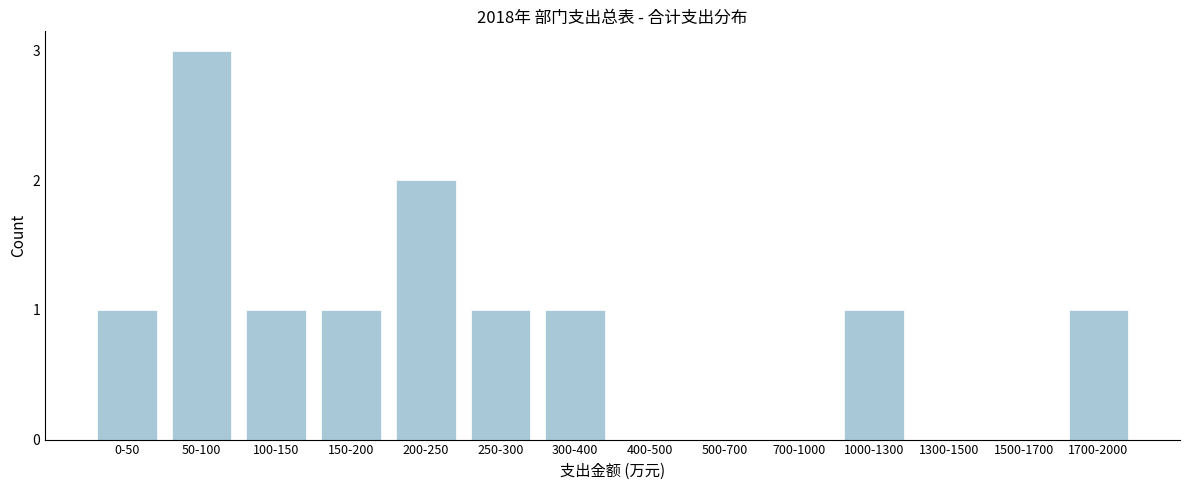

Reading left to right, extract all data points from this chart.

0-50=1	50-100=3	100-150=1	150-200=1	200-250=2	250-300=1	300-400=1	400-500=0	500-700=0	700-1000=0	1000-1300=1	1300-1500=0	1500-1700=0	1700-2000=1